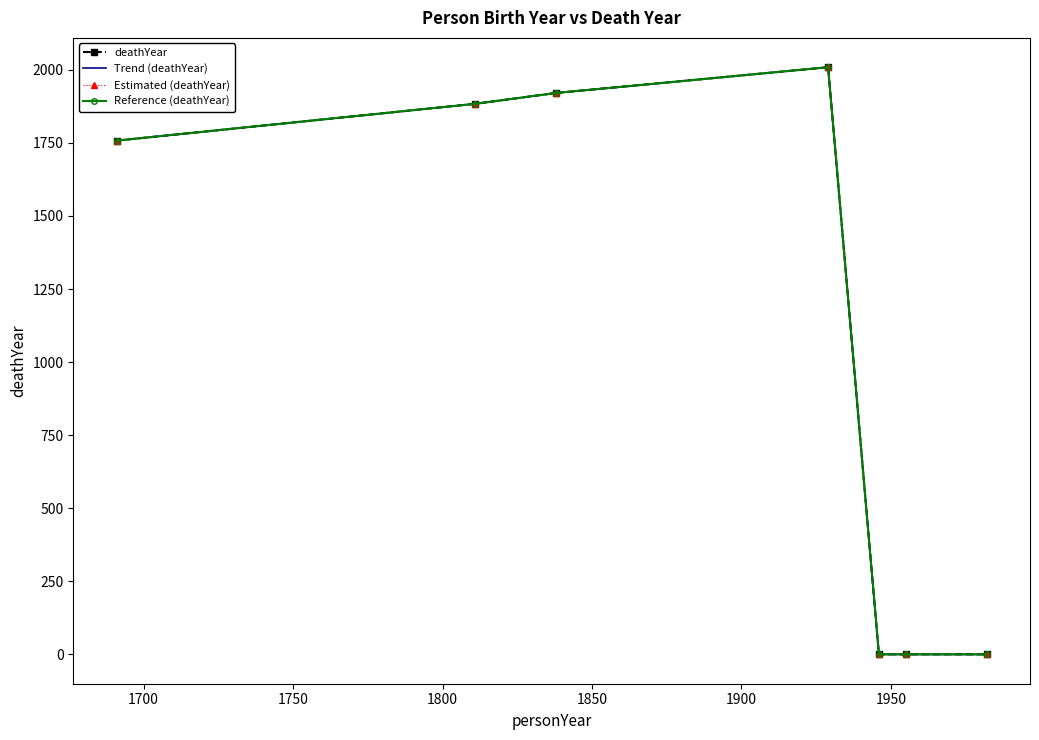

How many positive values does the Trend (deathYear) series have?

4